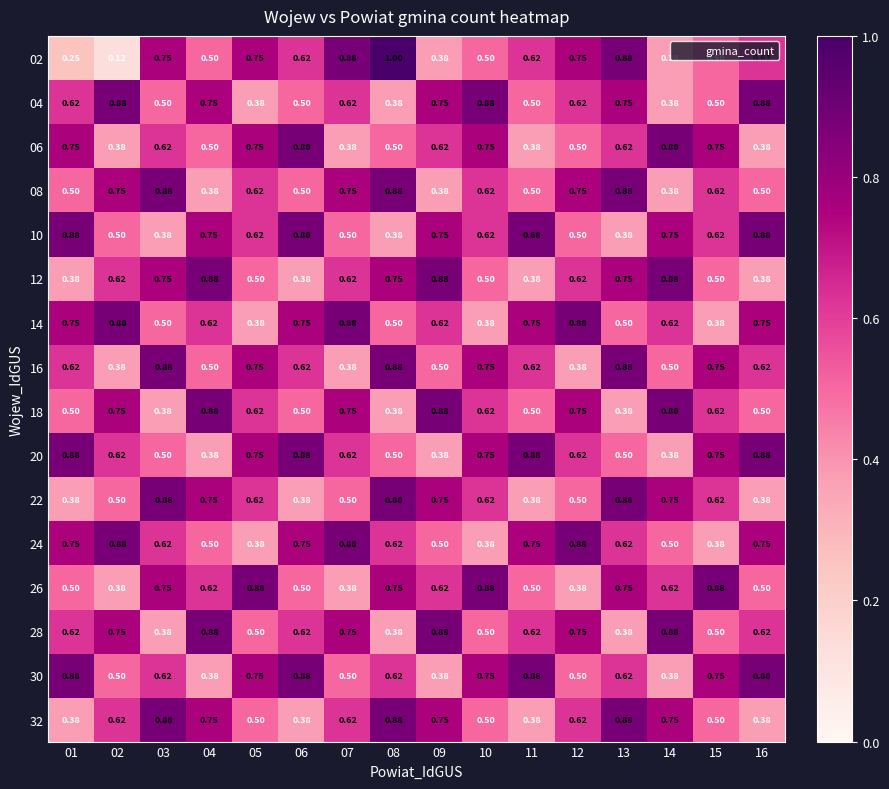

Is the value of 04 at 11 greater than the value of 10 at 15?

No